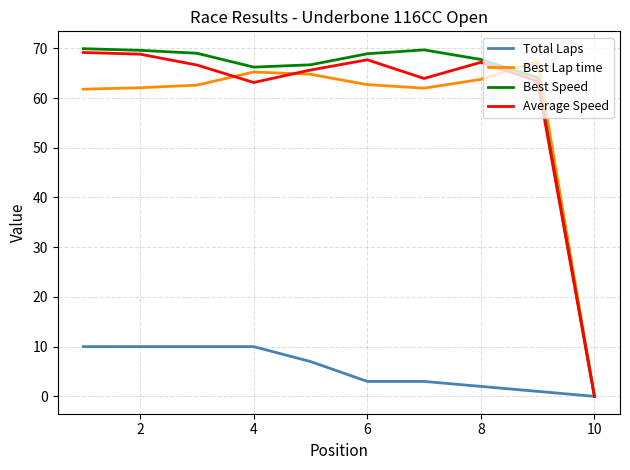

What is the highest value of the Best Speed series?

69.9